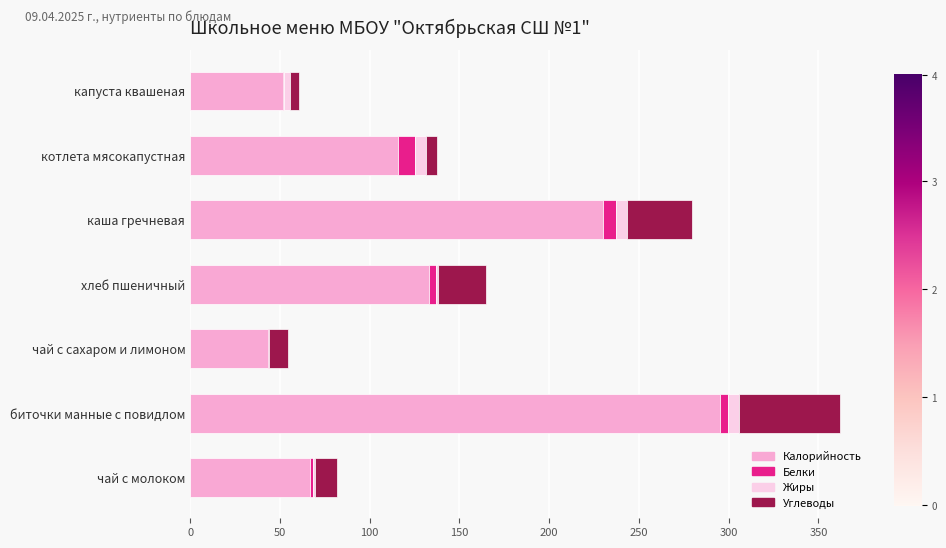

What are all the series names shown in the legend?

Калорийность, Белки, Жиры, Углеводы